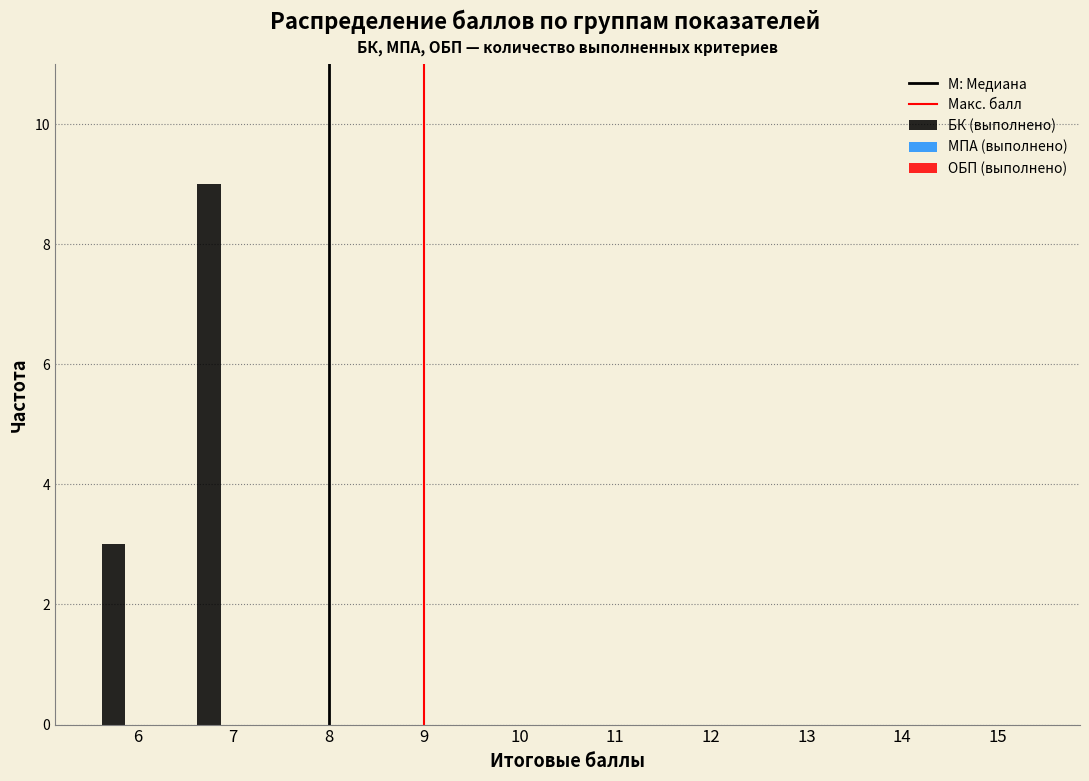

Reading right to left, extract all data points from this chart.

15=0	14=0	13=0	12=0	11=0	10=0	9=0	8=0	7=9	6=3